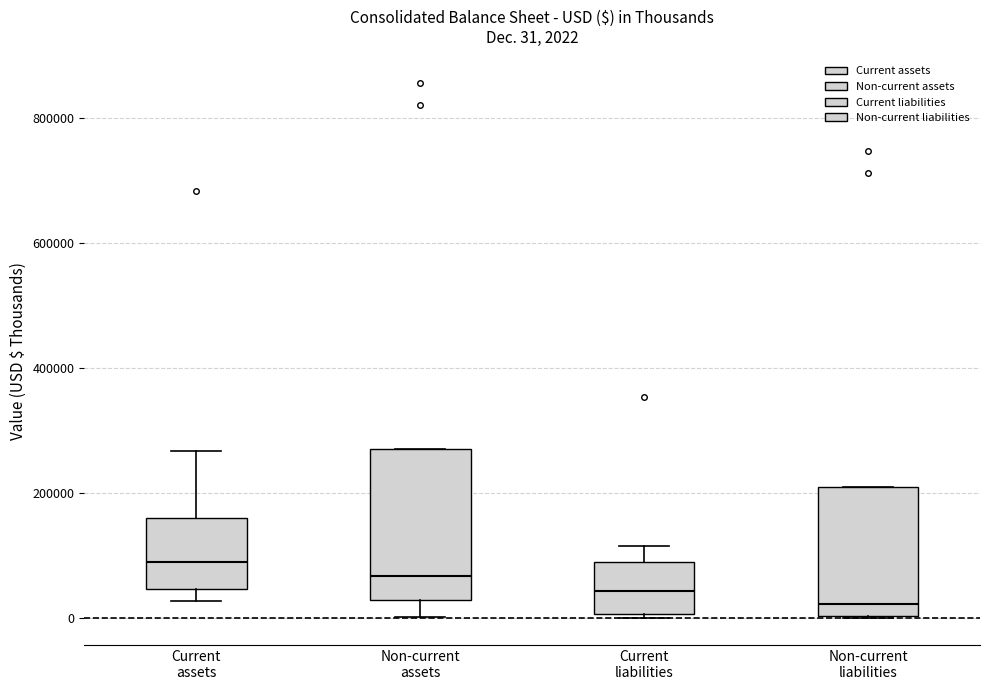

Which box's median line is the highest?

Current assets